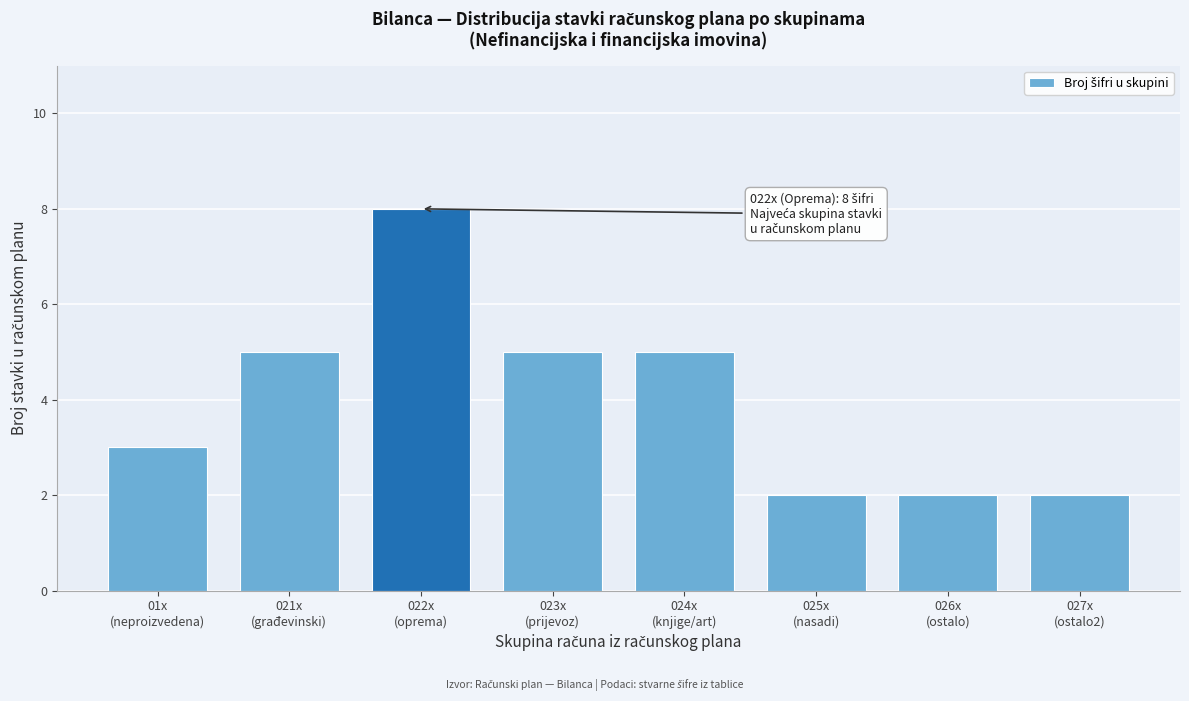

Reading left to right, list all the values displayed in this chart.

3	5	8	5	5	2	2	2